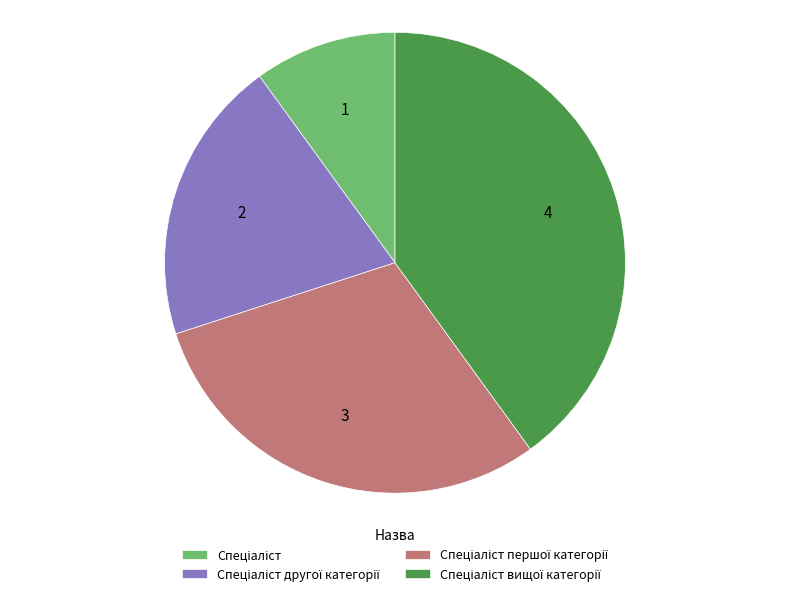

How many segments does this pie chart have?

4